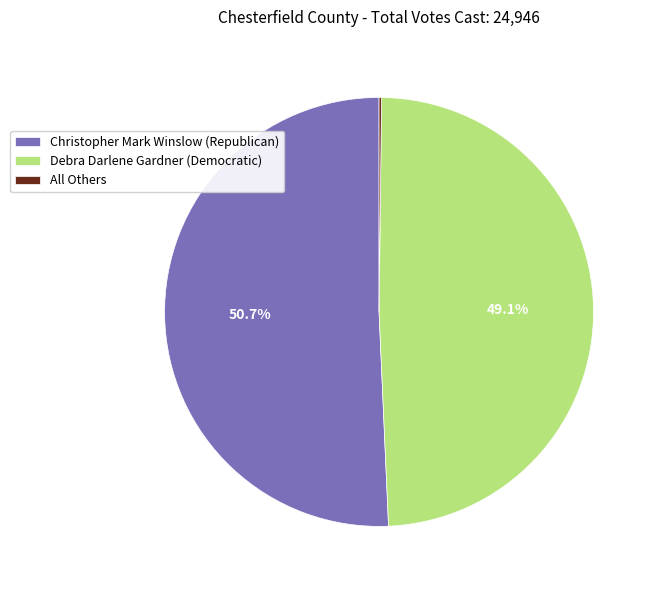

Which slice is the largest?

Christopher Mark Winslow (Republican)